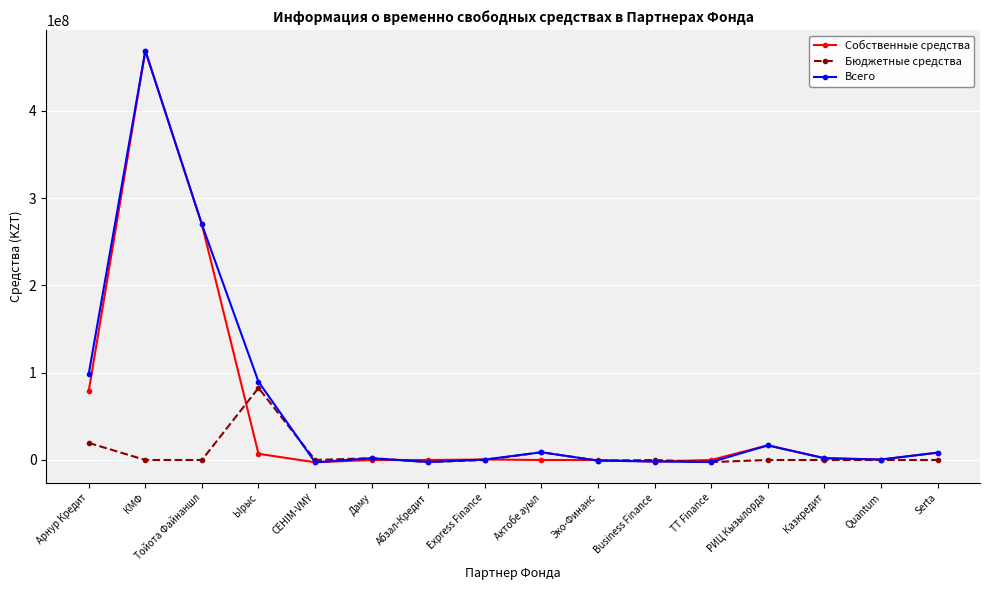

At which label does Бюджетные средства reach its peak?

Ырыс